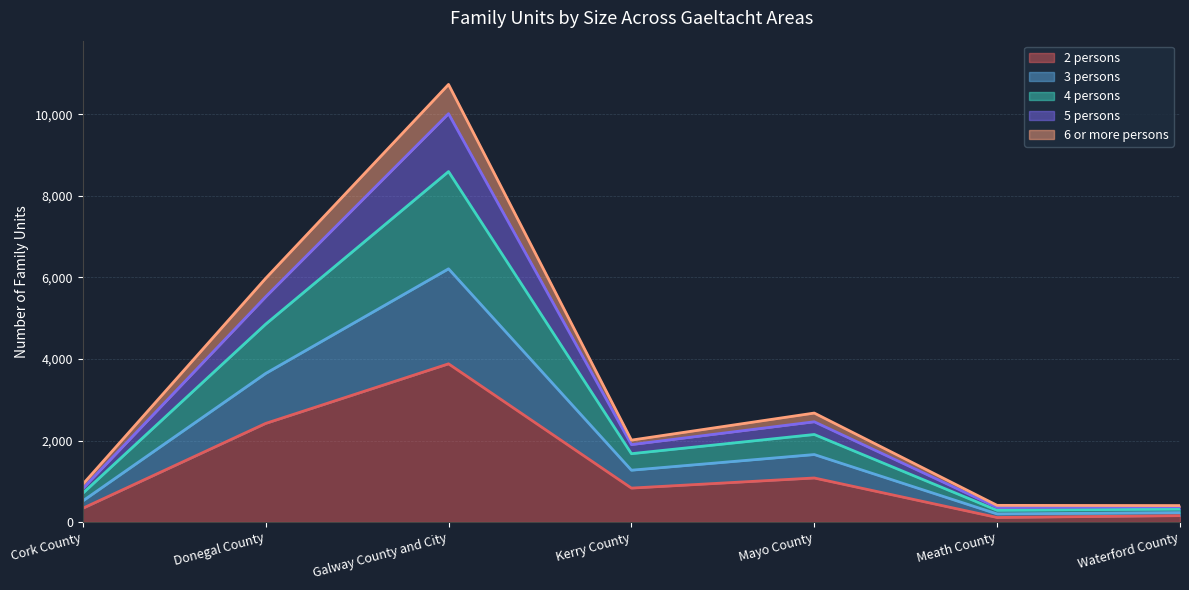

What are all the series names shown in the legend?

2 persons, 3 persons, 4 persons, 5 persons, 6 or more persons